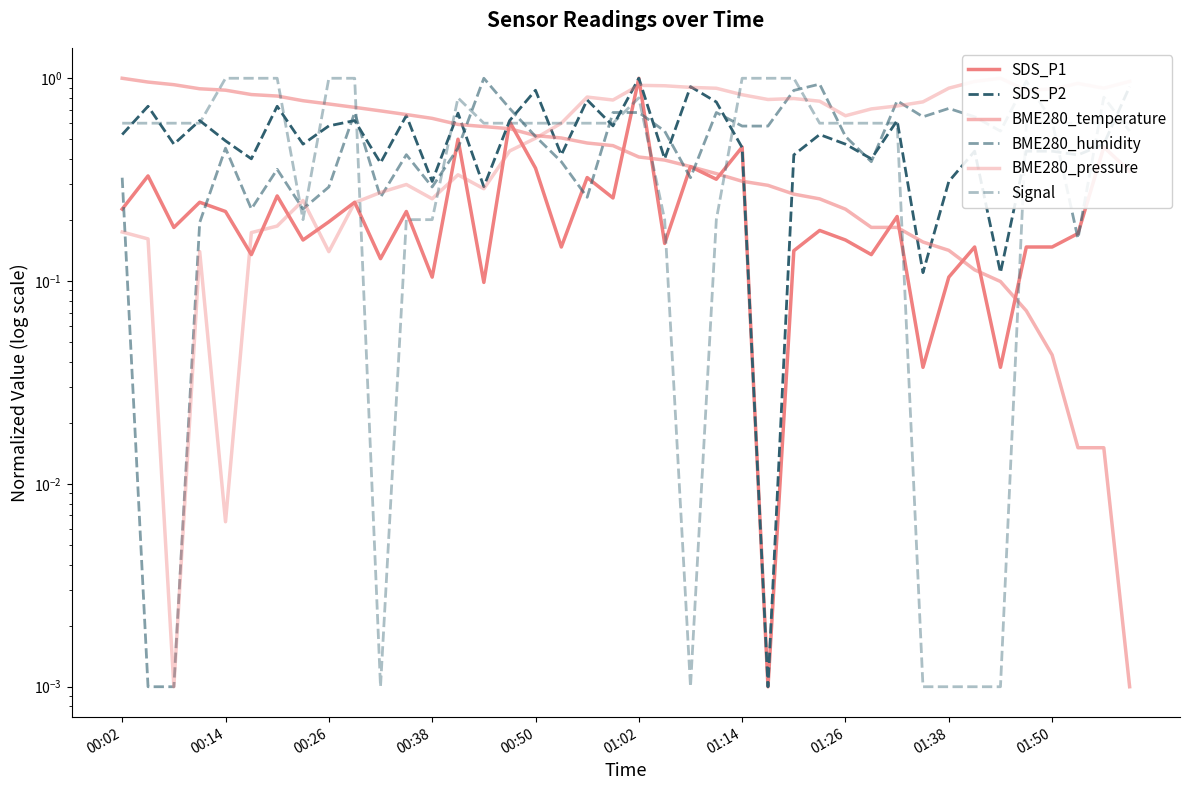

Which has a higher value, 13 or 33?

13